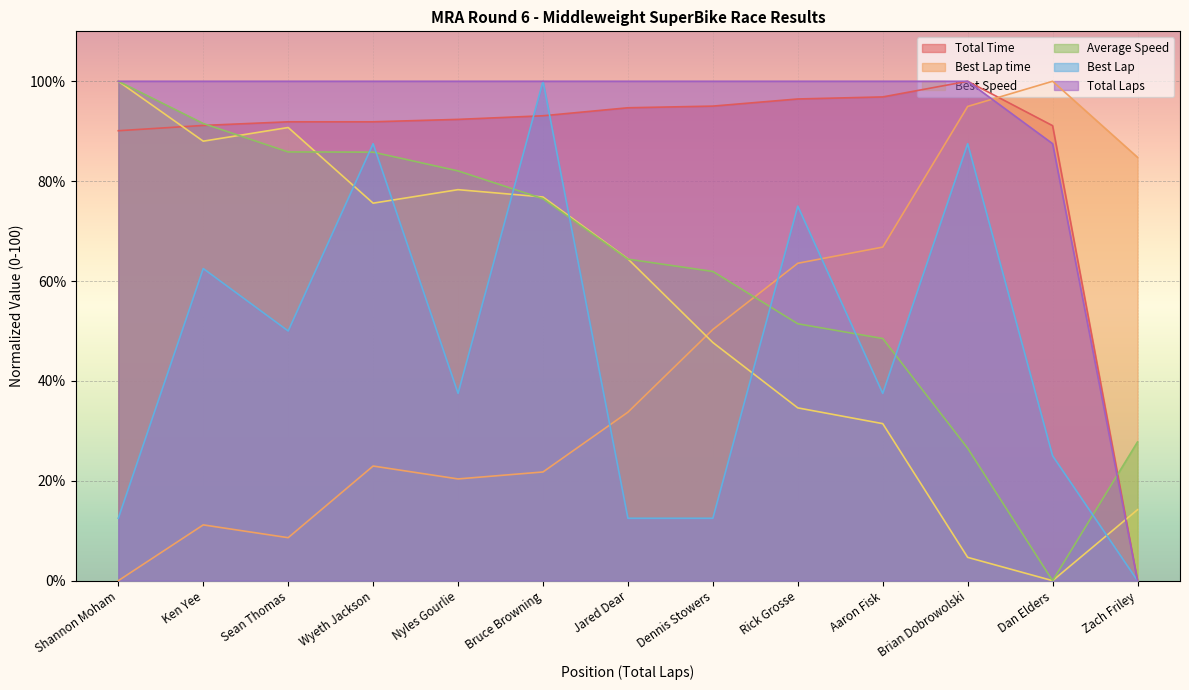

The Best Speed series shows 29.5 at Jared Dear. True or false?

False